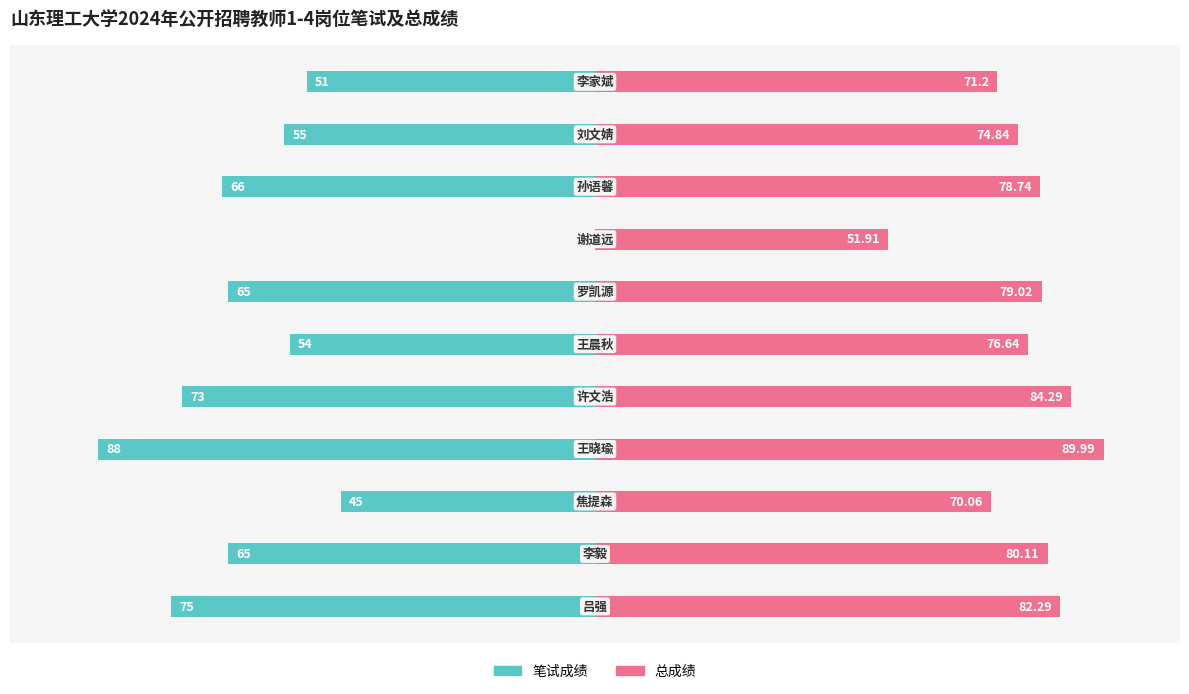

Is the value of 笔试成绩 at 8 greater than the value of 总成绩 at 6?

No